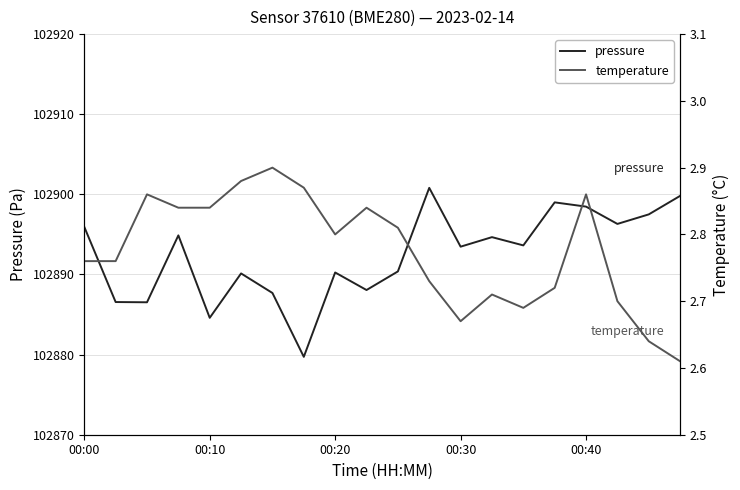

True or false: pressure and temperature cross at least once.

False